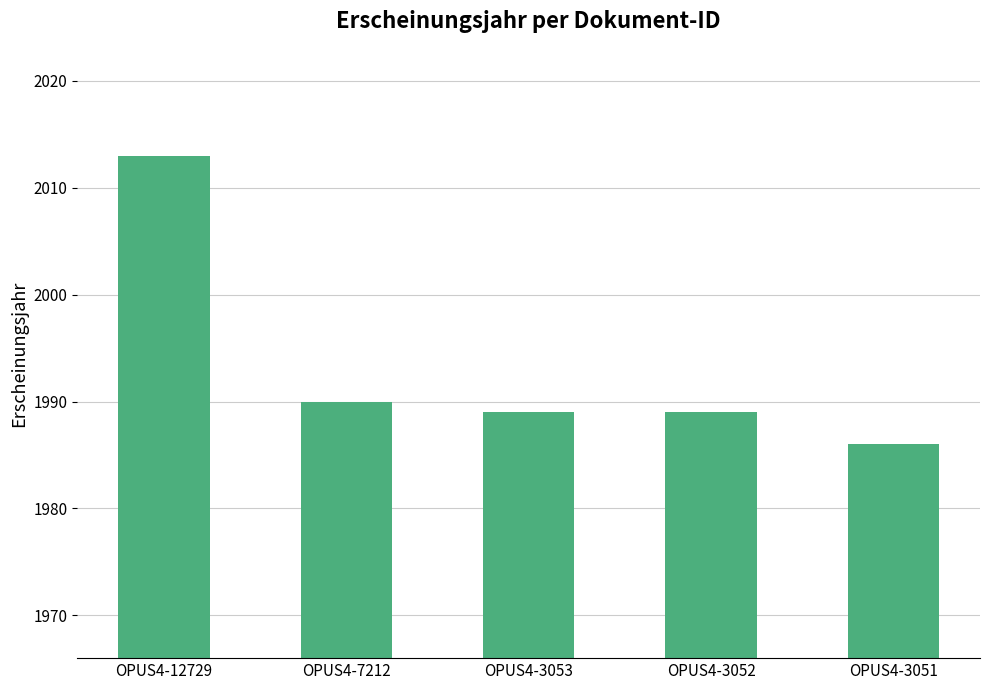

What is the sum of the values at OPUS4-3052 and OPUS4-7212?

3979